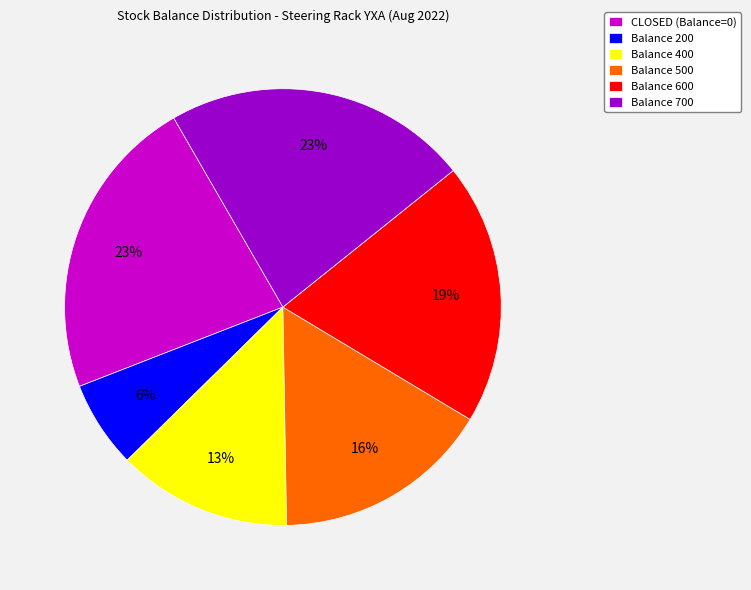

Is there any slice that represents more than half of the pie?

No